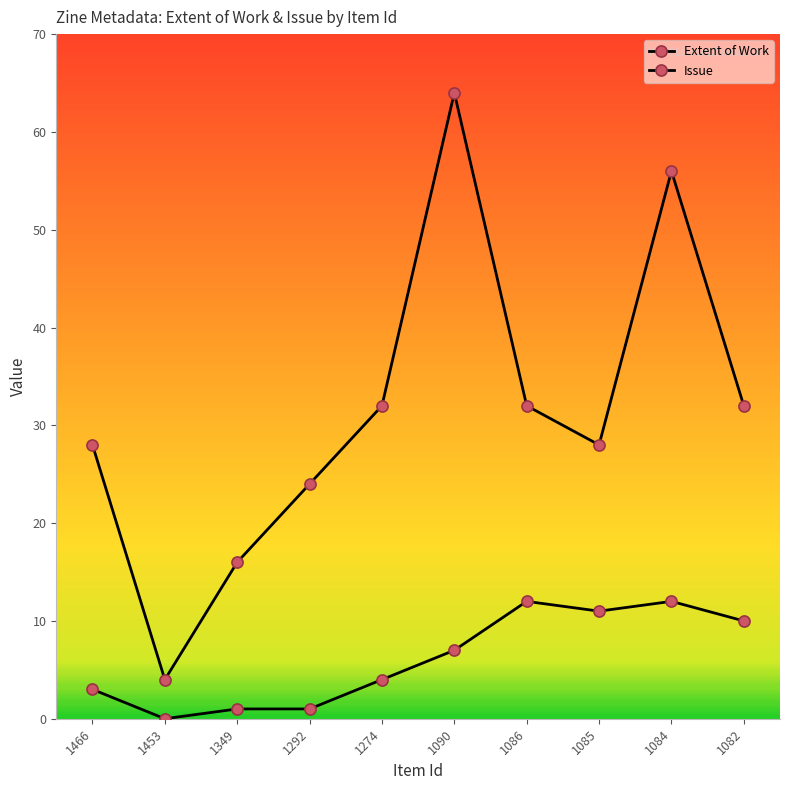

Reading left to right, list all the values displayed in this chart.

Extent of Work: 1466=28	1453=4	1349=16	1292=24	1274=32	1090=64	1086=32	1085=28	1084=56	1082=32
Issue: 1466=3	1453=0	1349=1	1292=1	1274=4	1090=7	1086=12	1085=11	1084=12	1082=10